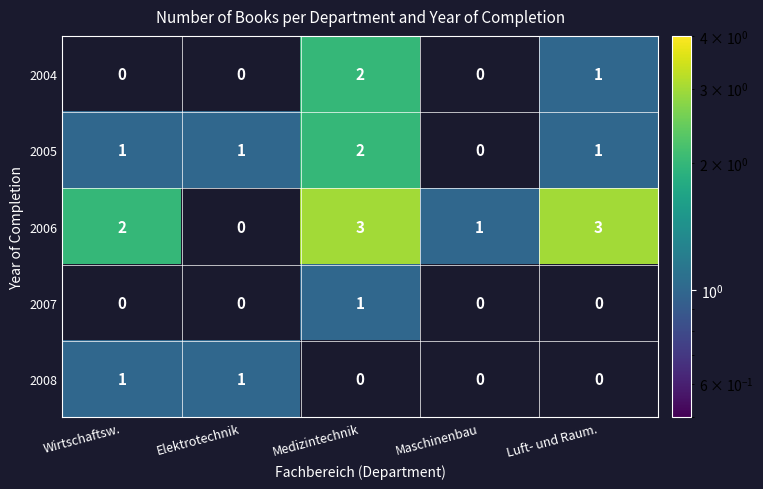

What is the total value across all series at Elektrotechnik?

2